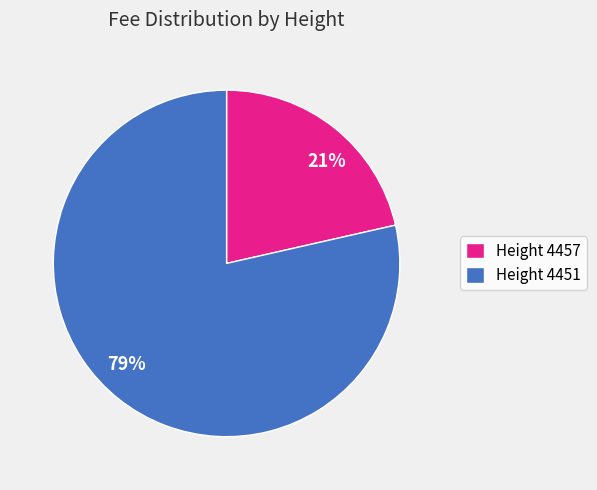

Do 79% and 21% together represent more than half of the pie?

Yes